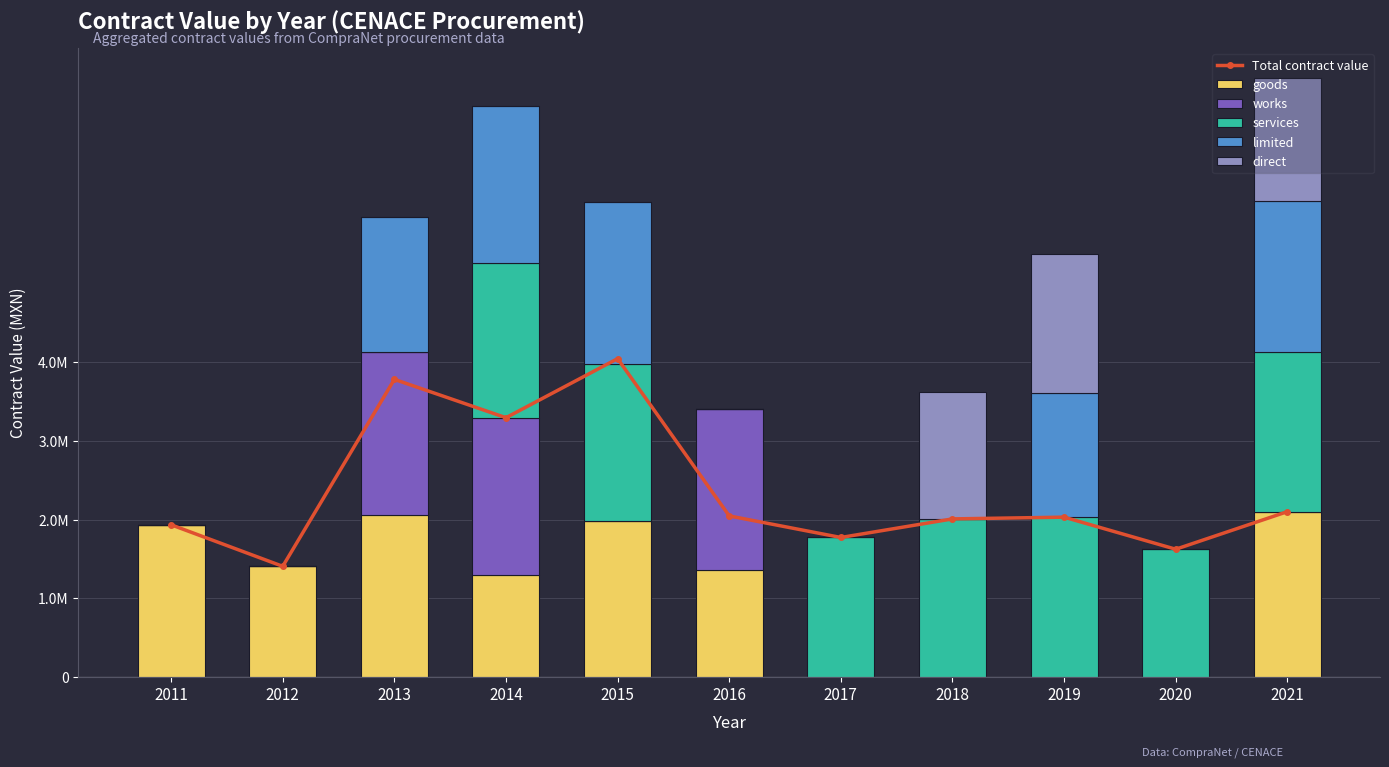

Which series has the largest total across all categories?

Total contract value